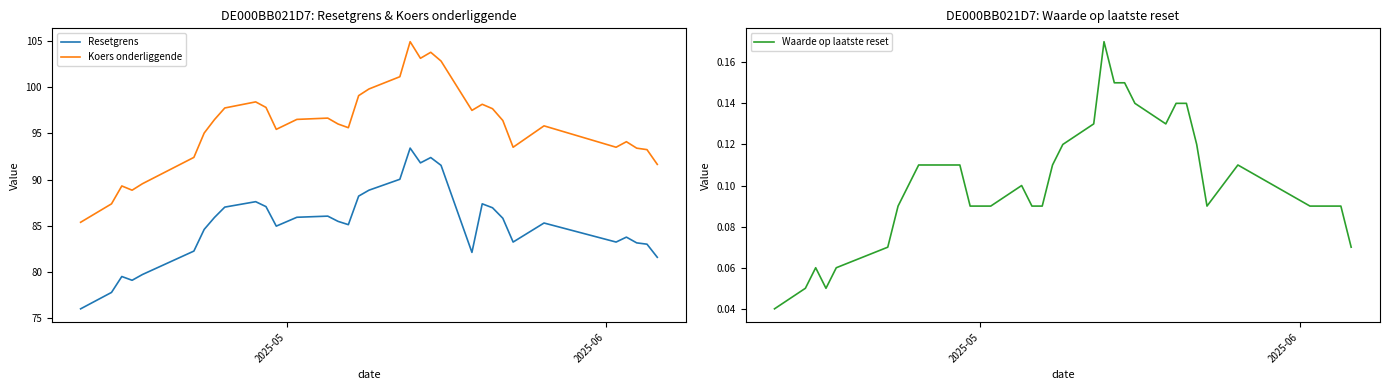

True or false: Koers onderliggende and Resetgrens cross at least once.

False